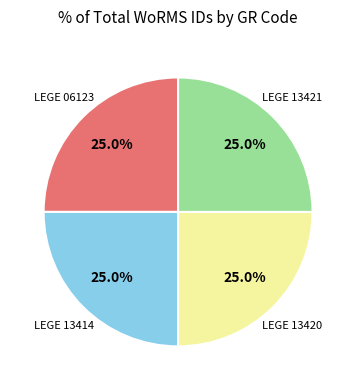

Is there a majority slice in this chart?

No